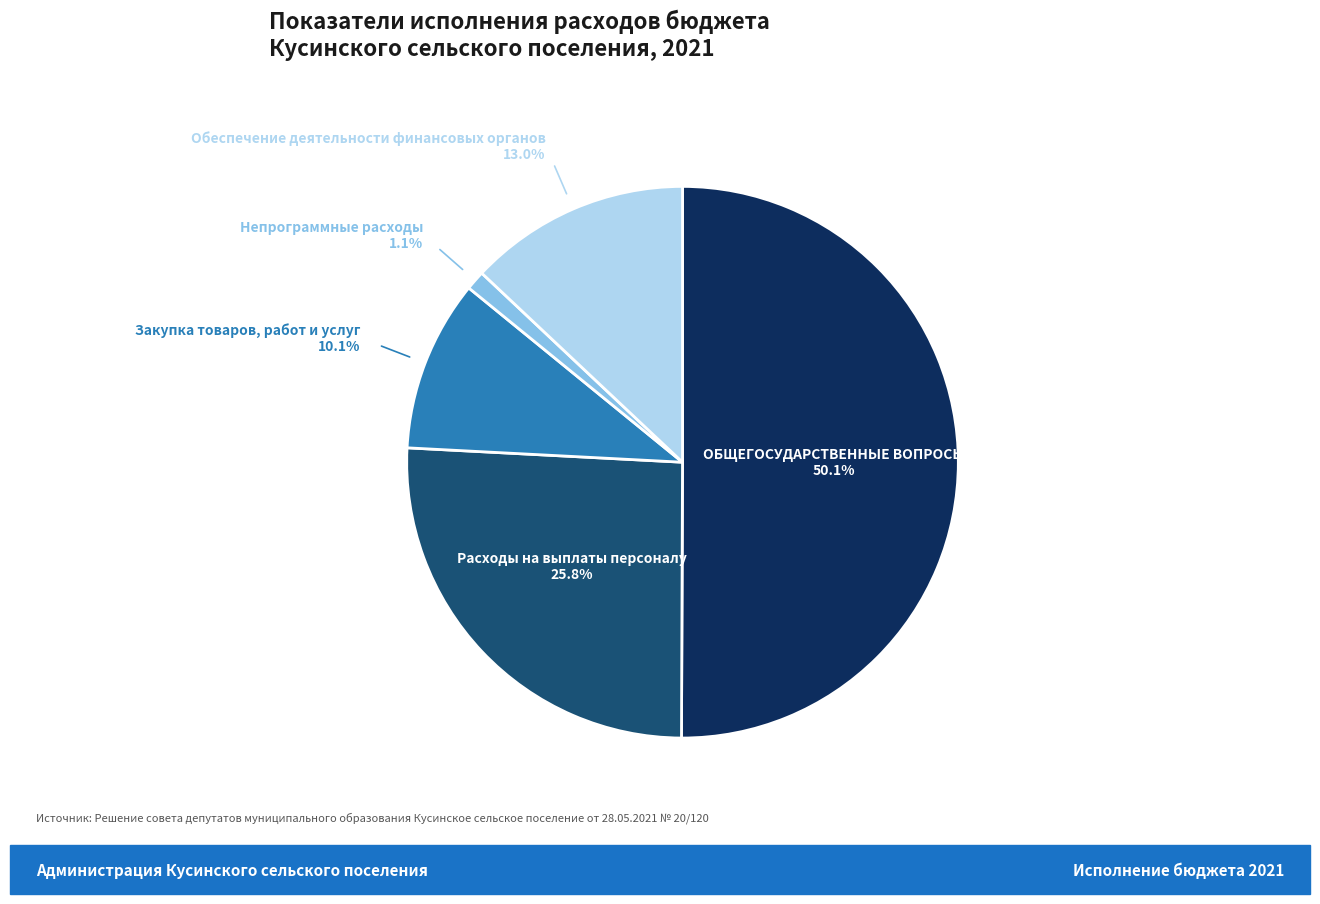

Count the number of slices in the pie.

5